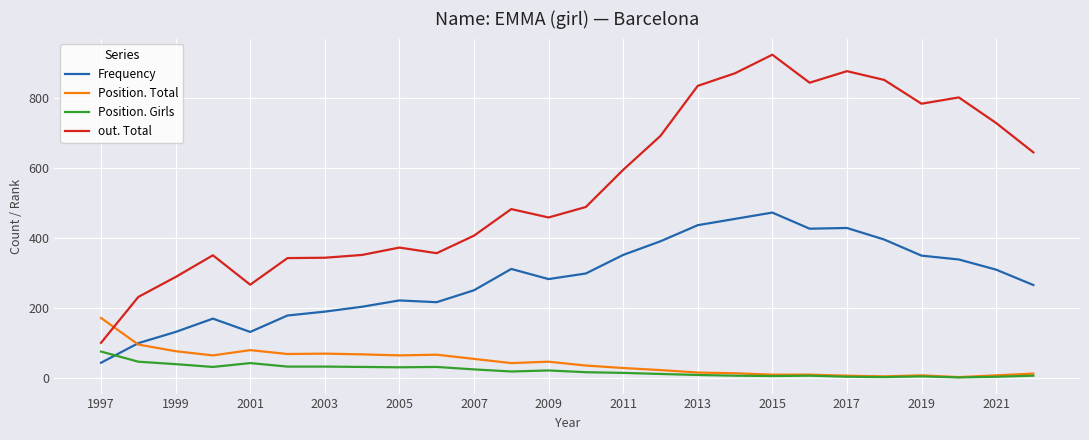

How many times do Position. Girls and Frequency cross each other?

1